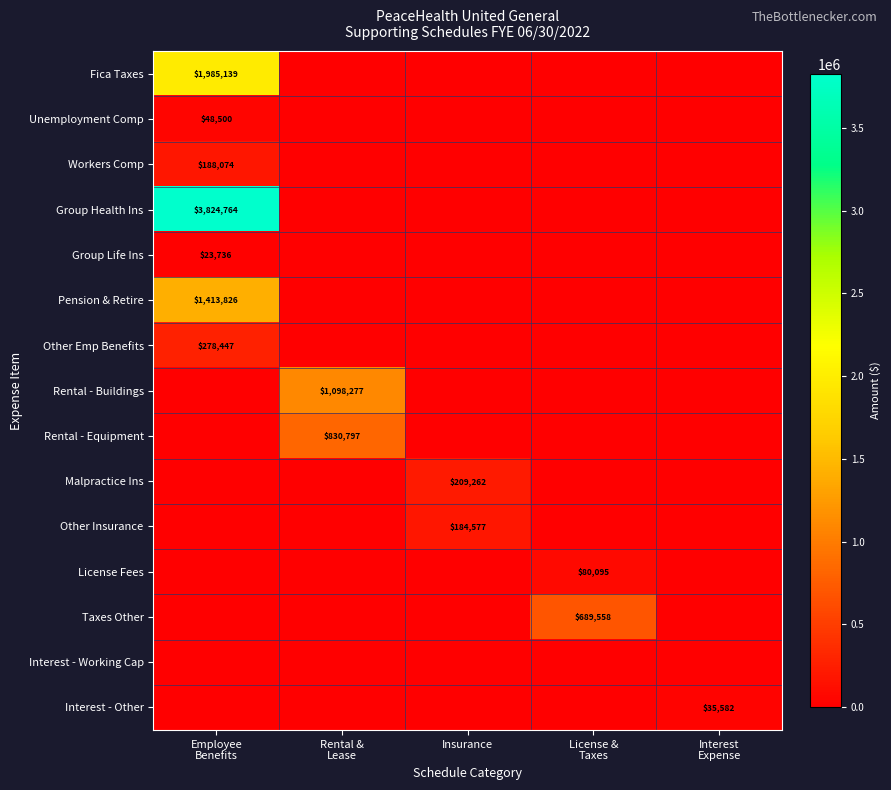

The value of Other Insurance at Employee Benefits is 0.0. True or false?

True